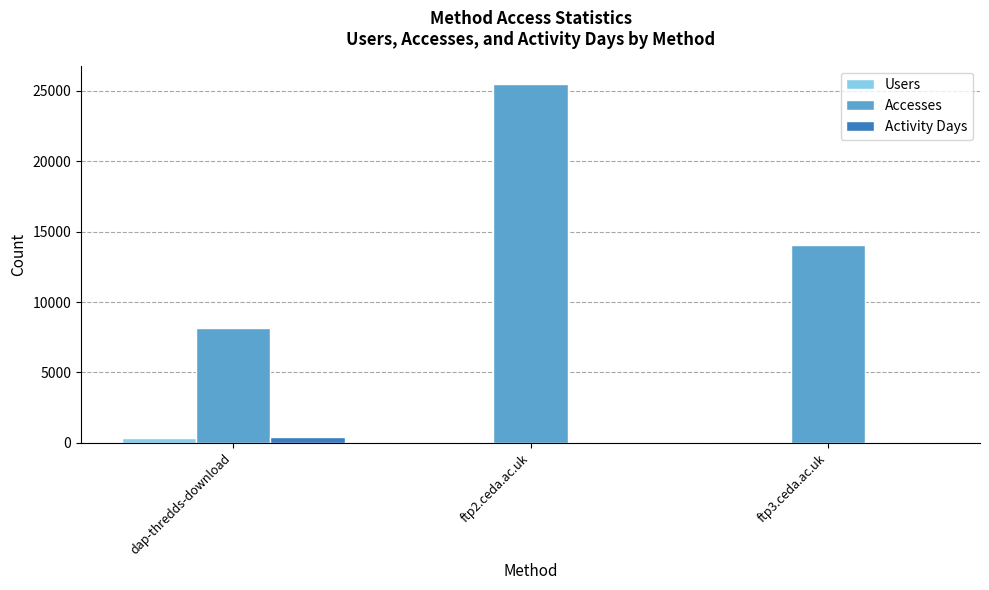

At which label does Activity Days first exceed 10?

dap-thredds-download